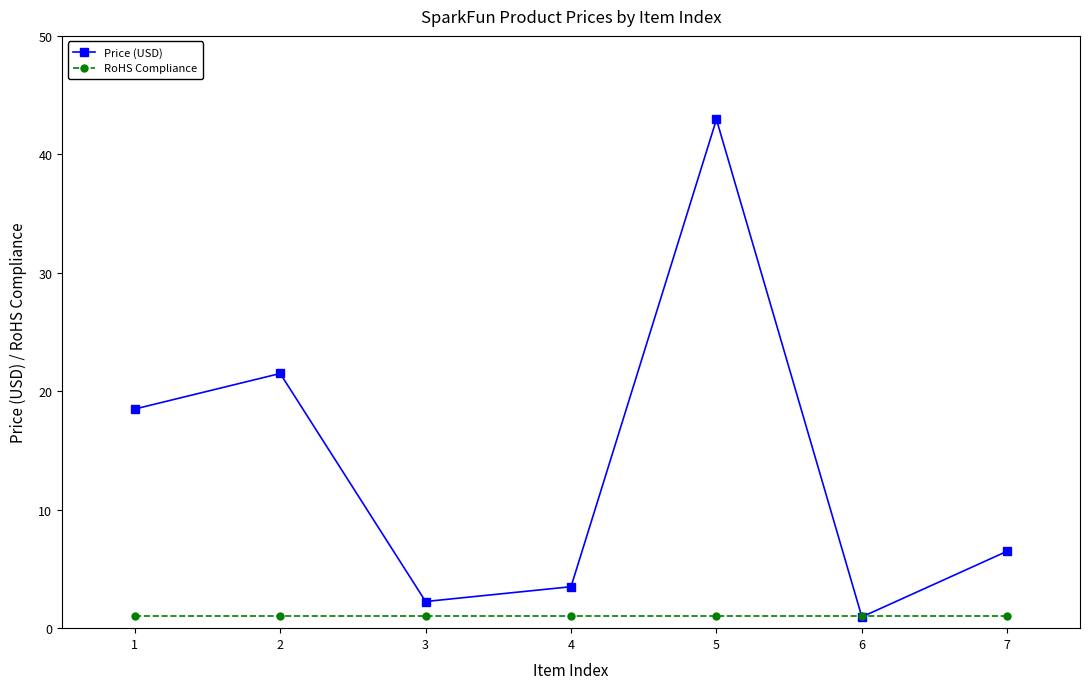

True or false: Price (USD) has a value of 10.4 at 2.

False